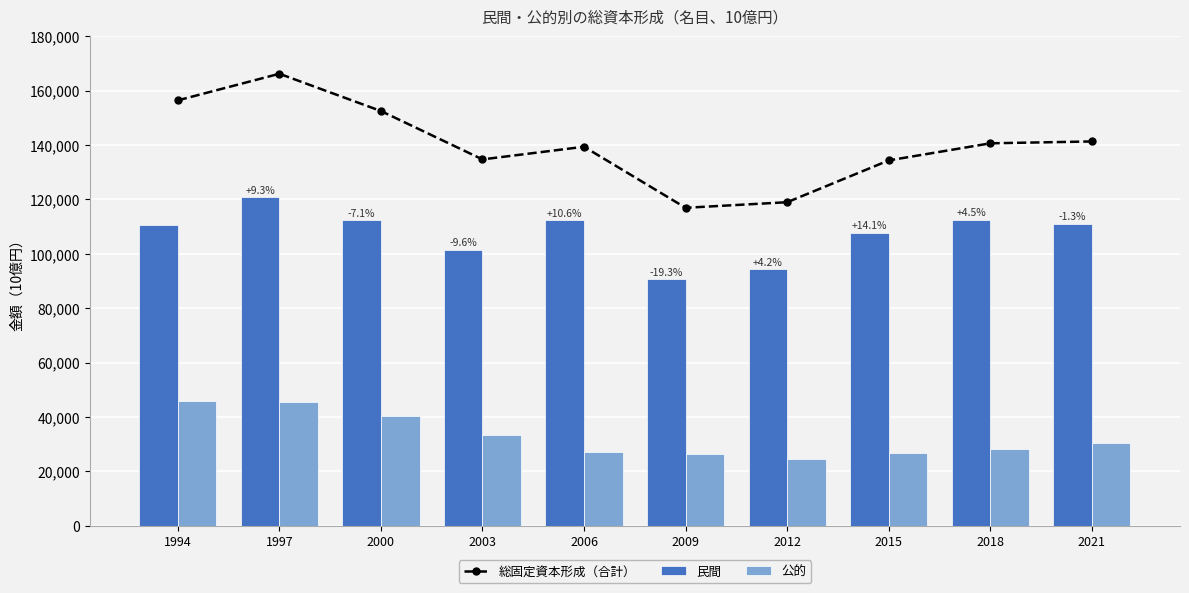

Are the bars grouped side by side (vs. stacked)?

Yes